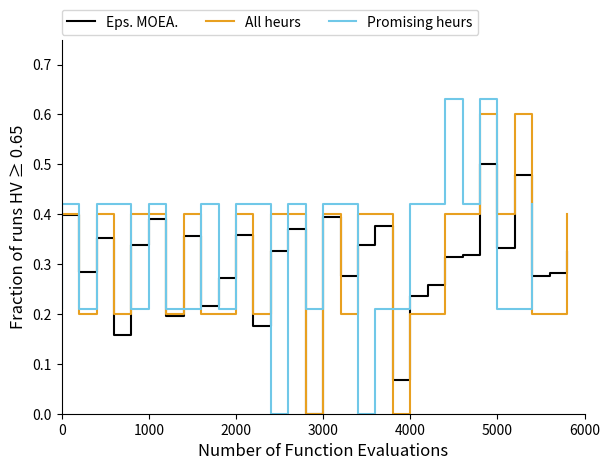

The value of Eps. MOEA. at 0 is 0.4. True or false?

True